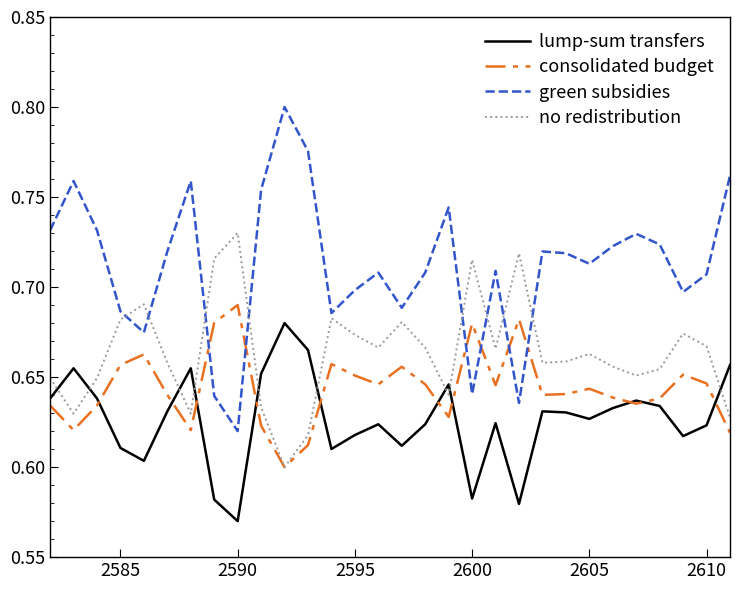

Which series has the largest total across all categories?

green subsidies